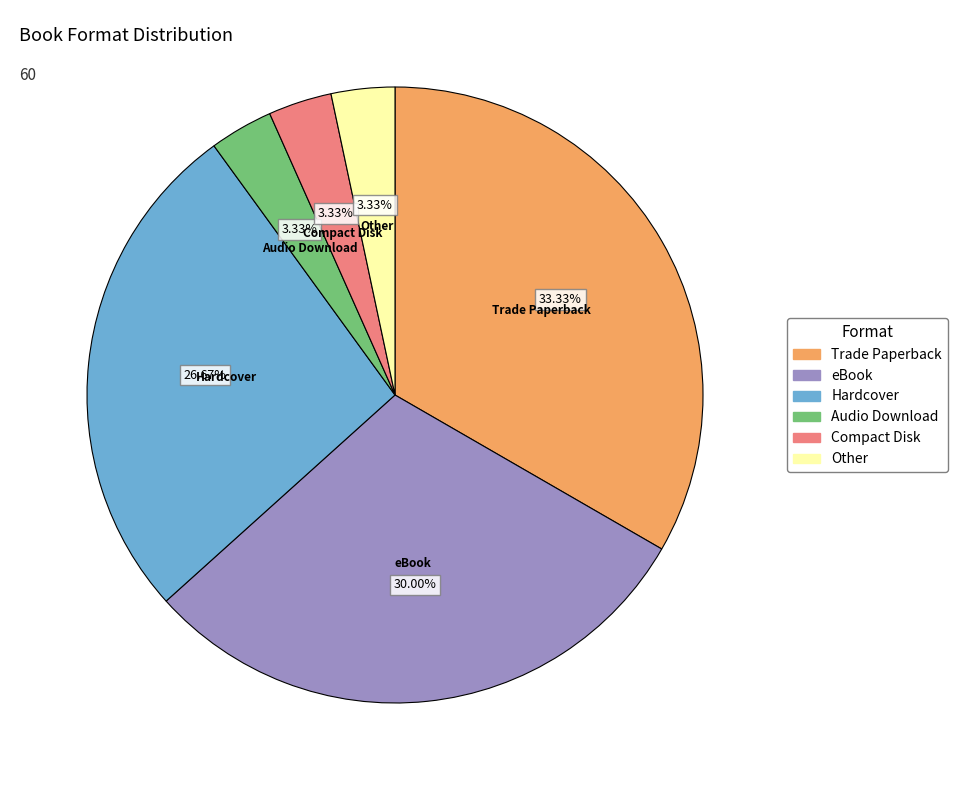

Which has a higher value, Other or Hardcover?

Hardcover